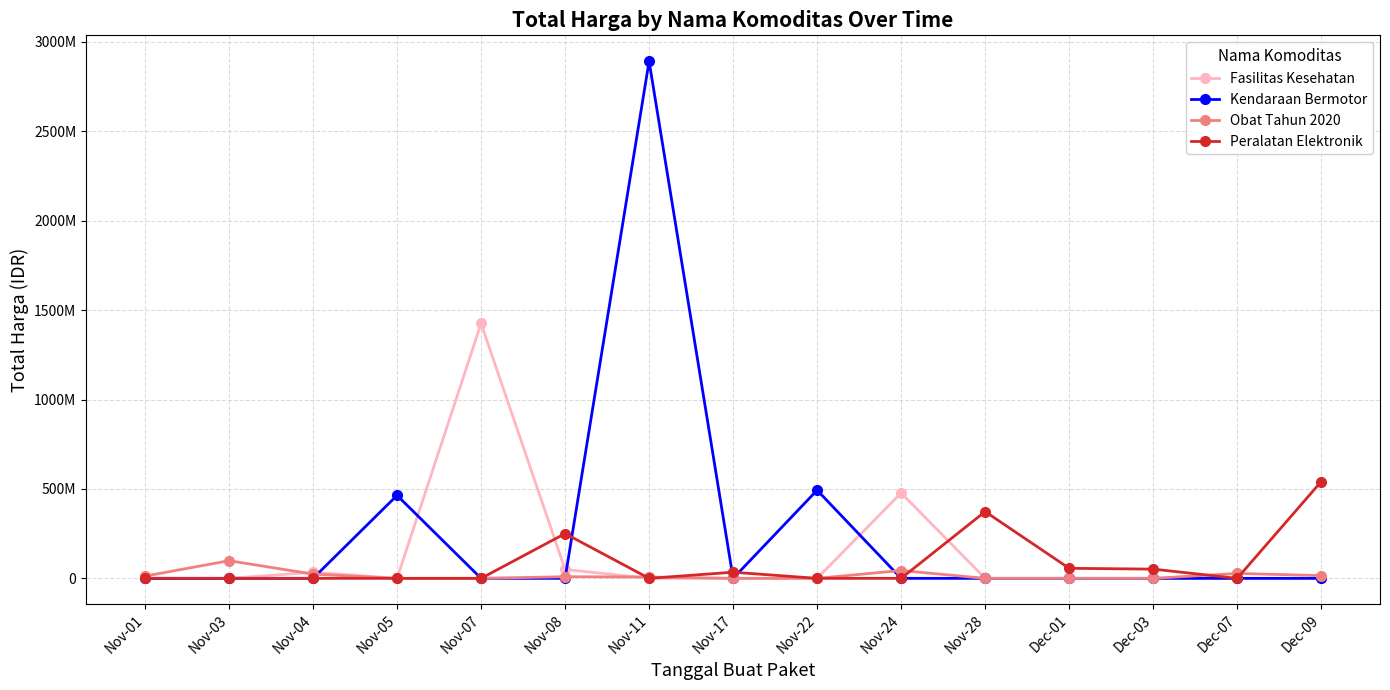

What are all the series names shown in the legend?

Fasilitas Kesehatan, Kendaraan Bermotor, Obat Tahun 2020, Peralatan Elektronik